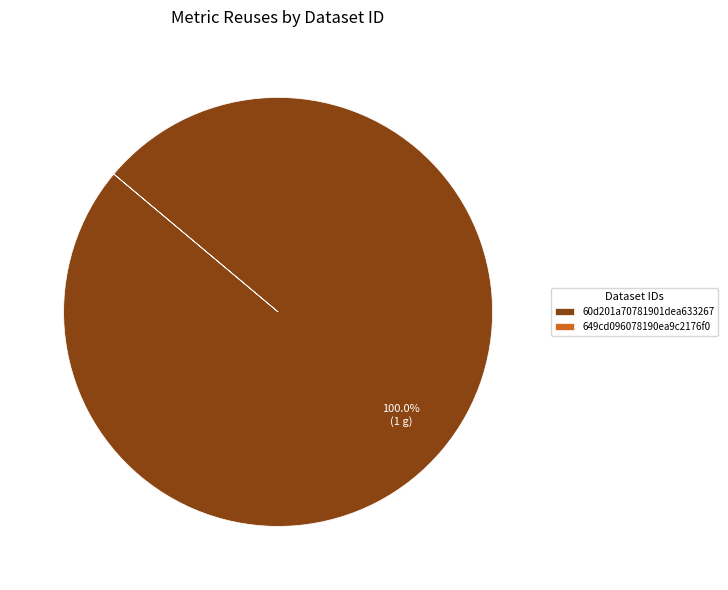

Is there a majority slice in this chart?

Yes